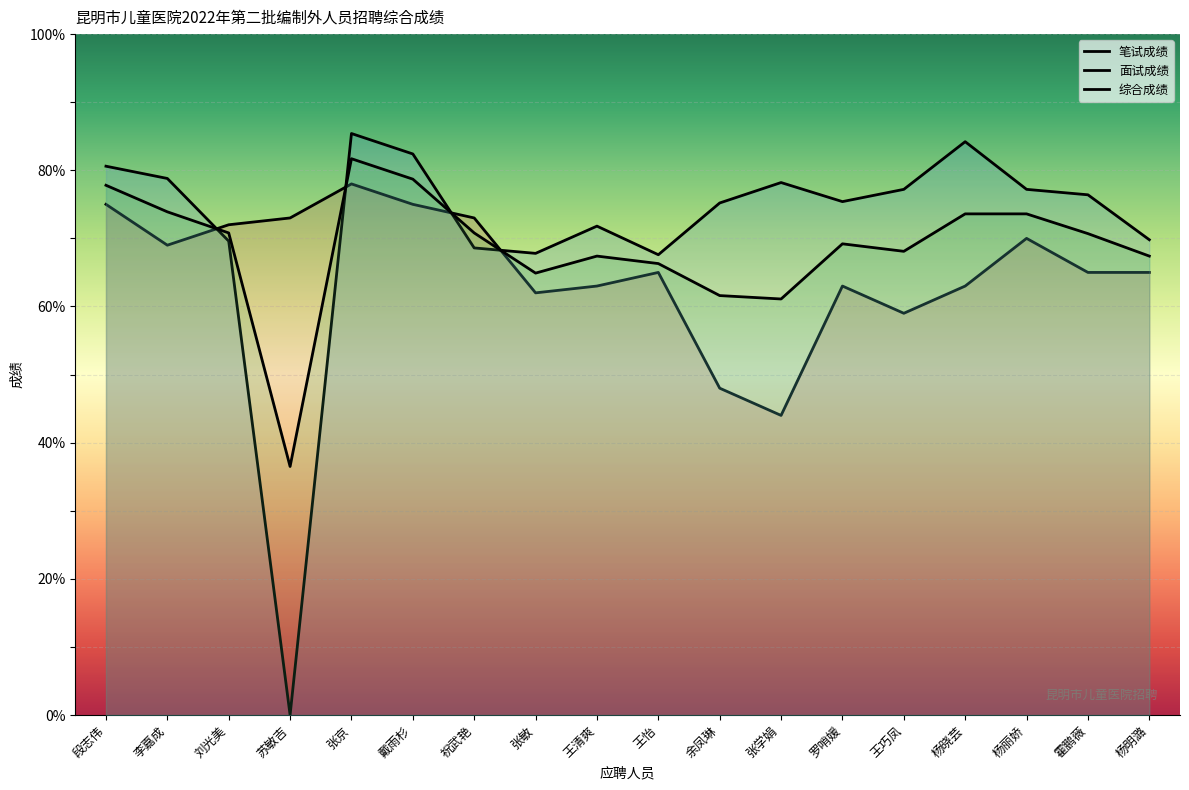

Reading left to right, transcribe all the data shown in this chart.

笔试成绩: 段志伟=75.0	李嘉成=69.0	刘光美=72.0	苏敏吉=73.0	张京=78.0	戴雨杉=75.0	祝武艳=73.0	张敏=62.0	王清爽=63.0	王怡=65.0	余凤琳=48.0	张学娟=44.0	罗哨媛=63.0	王巧凤=59.0	杨晓芸=63.0	杨丽娇=70.0	霍鹏薇=65.0	杨明潞=65.0
面试成绩: 段志伟=80.6	李嘉成=78.8	刘光美=69.6	苏敏吉=0.0	张京=85.4	戴雨杉=82.4	祝武艳=68.6	张敏=67.8	王清爽=71.8	王怡=67.6	余凤琳=75.2	张学娟=78.2	罗哨媛=75.4	王巧凤=77.2	杨晓芸=84.2	杨丽娇=77.2	霍鹏薇=76.4	杨明潞=69.8
综合成绩: 段志伟=77.8	李嘉成=73.9	刘光美=70.8	苏敏吉=36.5	张京=81.7	戴雨杉=78.7	祝武艳=70.8	张敏=64.9	王清爽=67.4	王怡=66.3	余凤琳=61.6	张学娟=61.1	罗哨媛=69.2	王巧凤=68.1	杨晓芸=73.6	杨丽娇=73.6	霍鹏薇=70.7	杨明潞=67.4